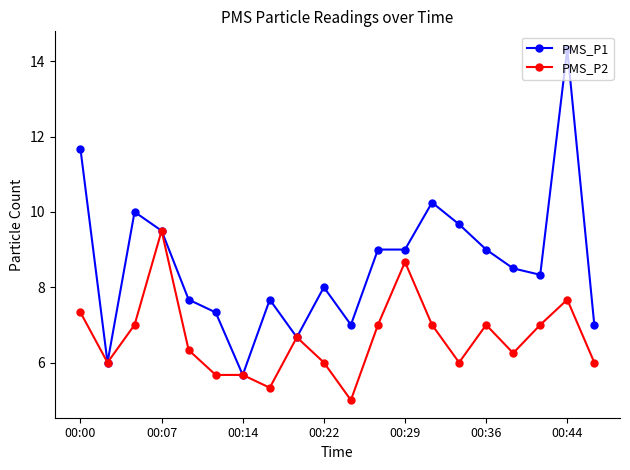

How many data points does each series have?

20